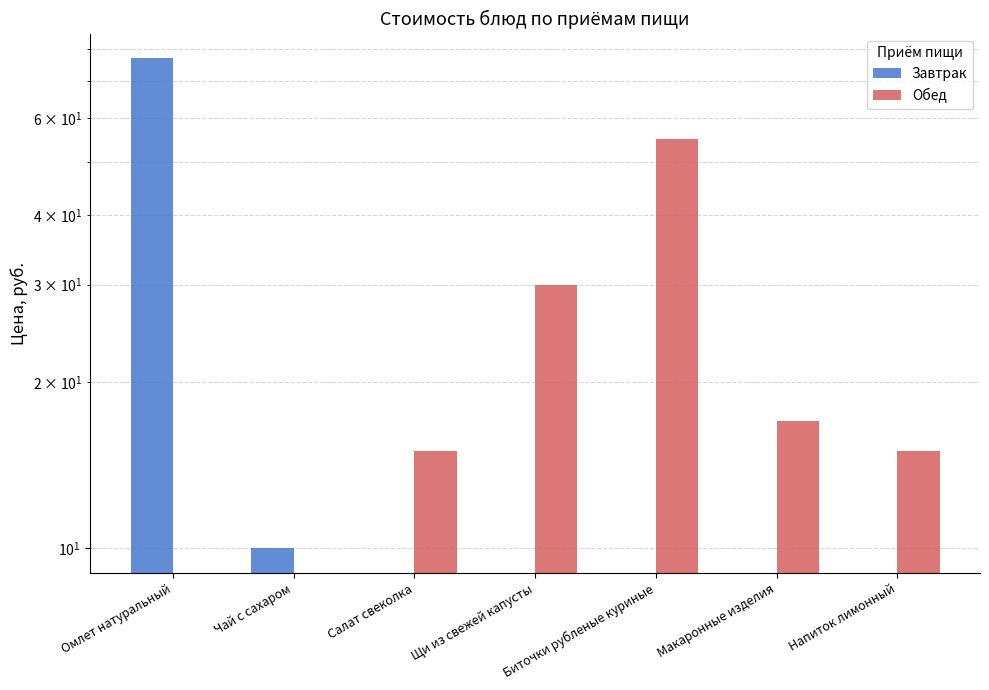

The Завтрак series shows -31 at Салат свеколка. True or false?

False